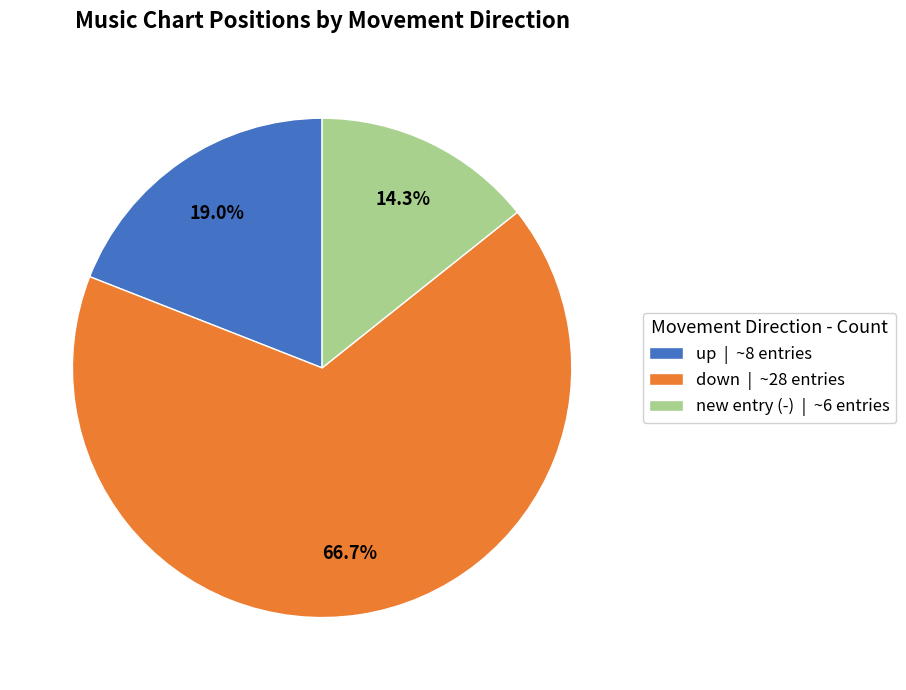

Which slice represents more than half of the pie?

down | ~28 entries